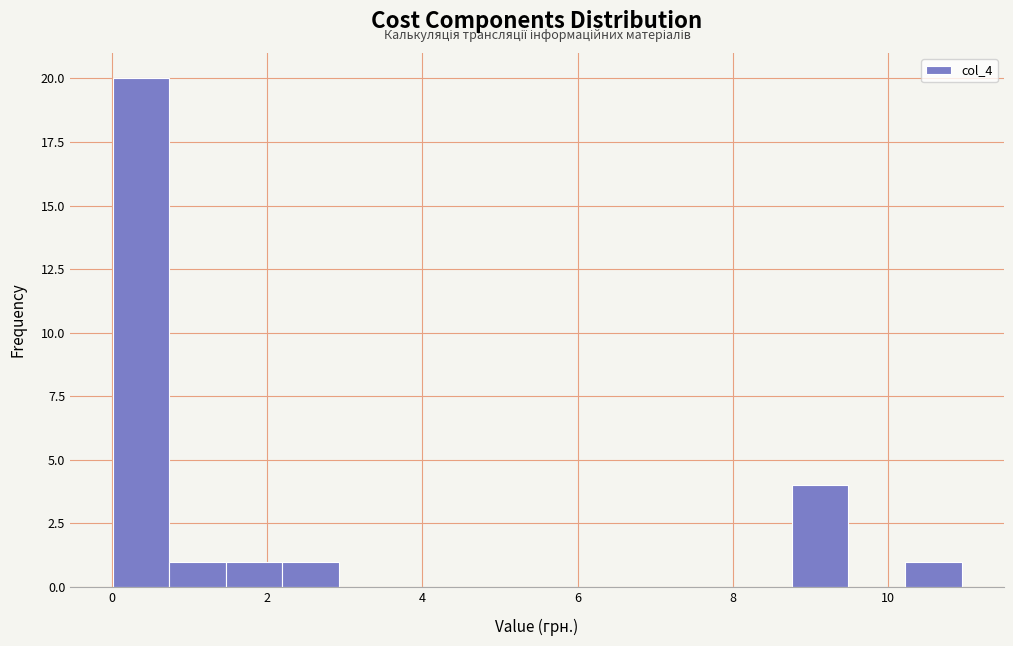

Read against the x-axis, roughly where is the centre of the tallest bar?

0.4